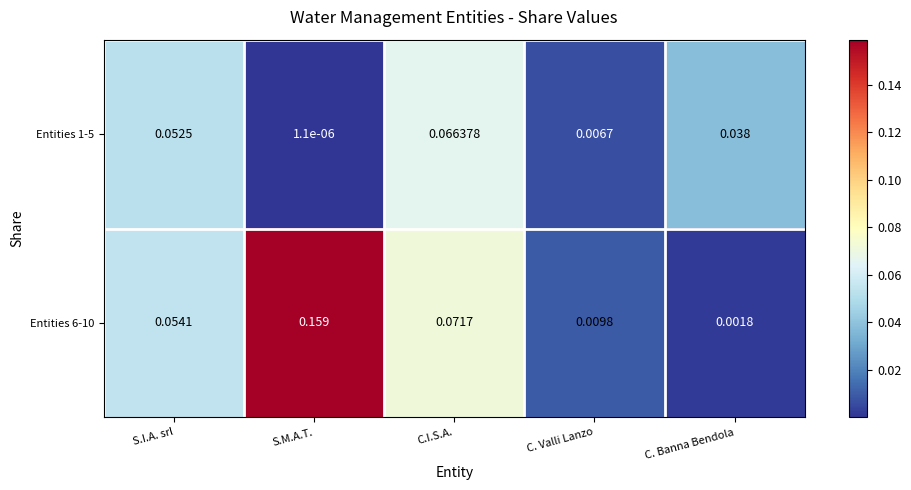

Which category has the highest value across all series?

S.M.A.T.